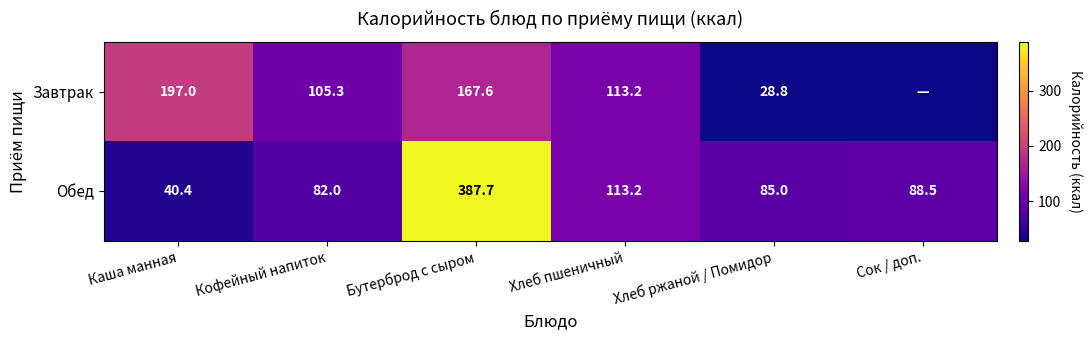

At how many categories does at least one series exceed 109?

3